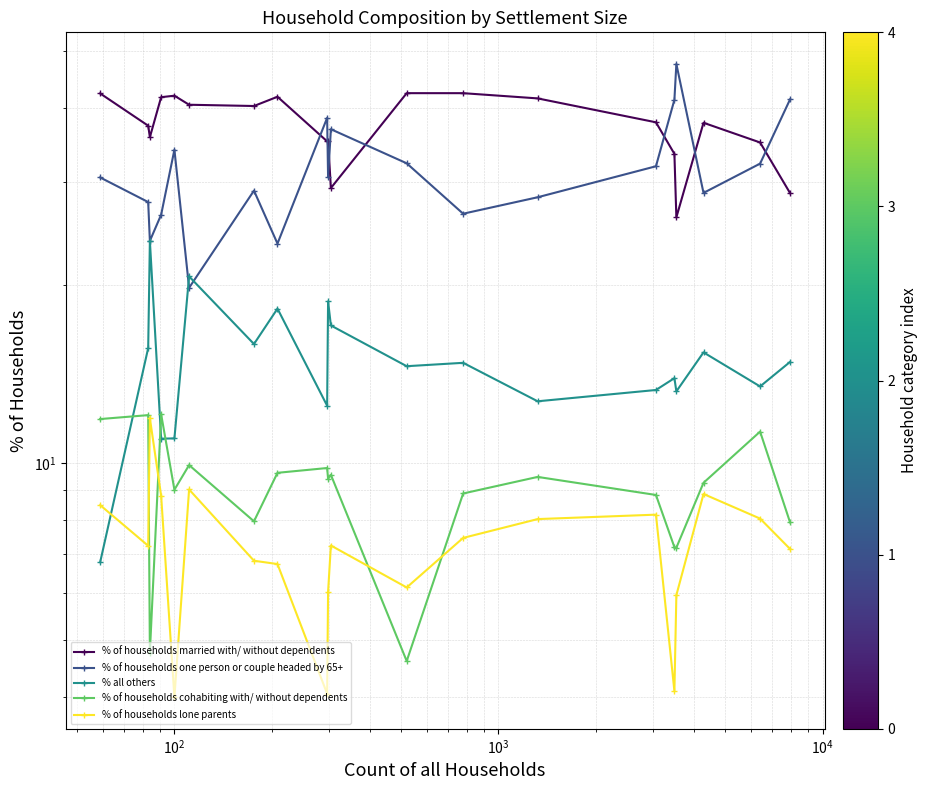

How many data points in % of households cohabiting with/ without dependents are above 9?

11